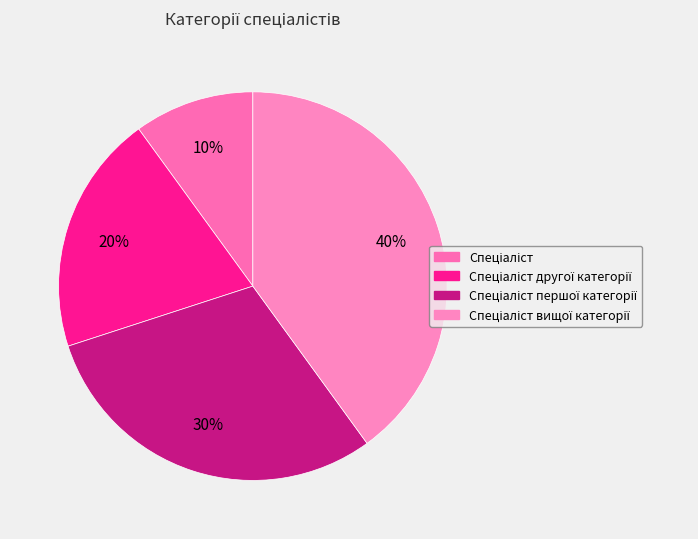

How many slices are in this pie chart?

4